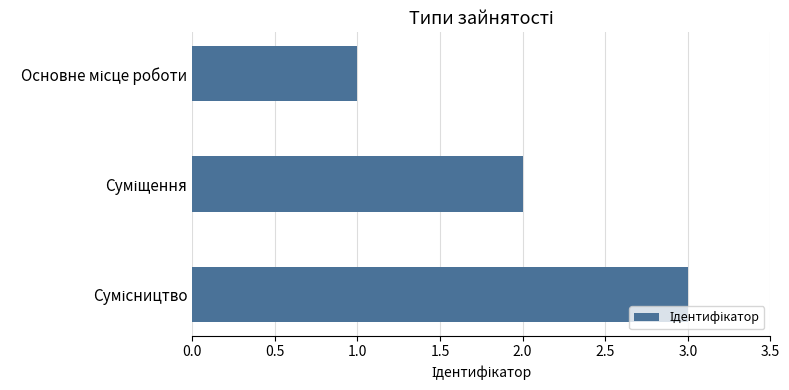

What is the maximum value shown in the chart?

3